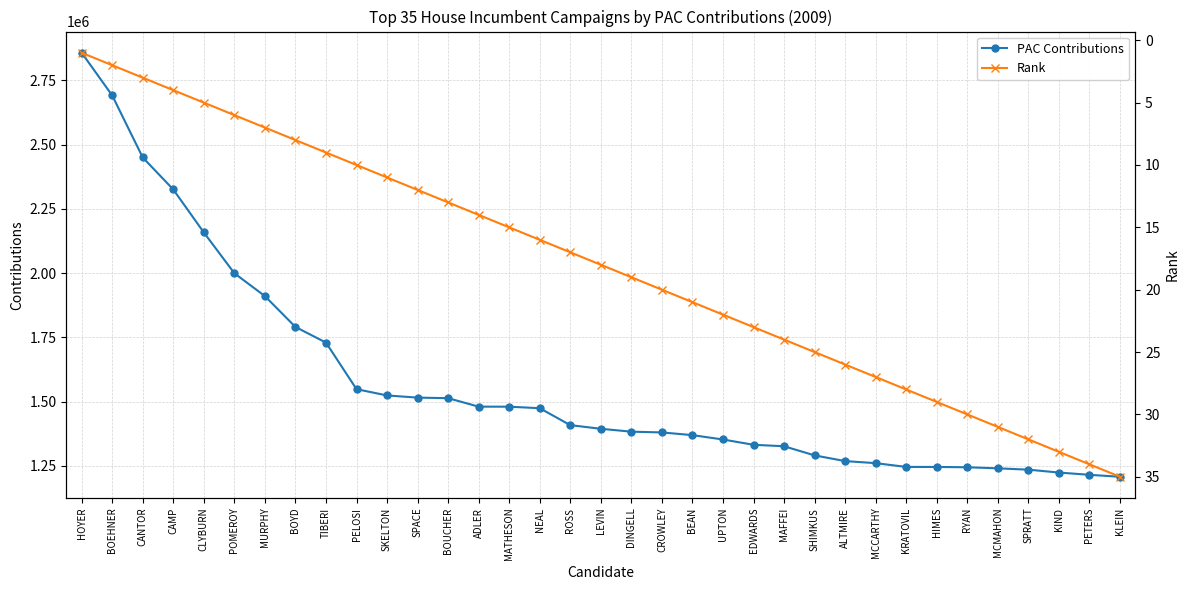

True or false: PAC Contributions has more than 0 points higher than both neighbors.

False